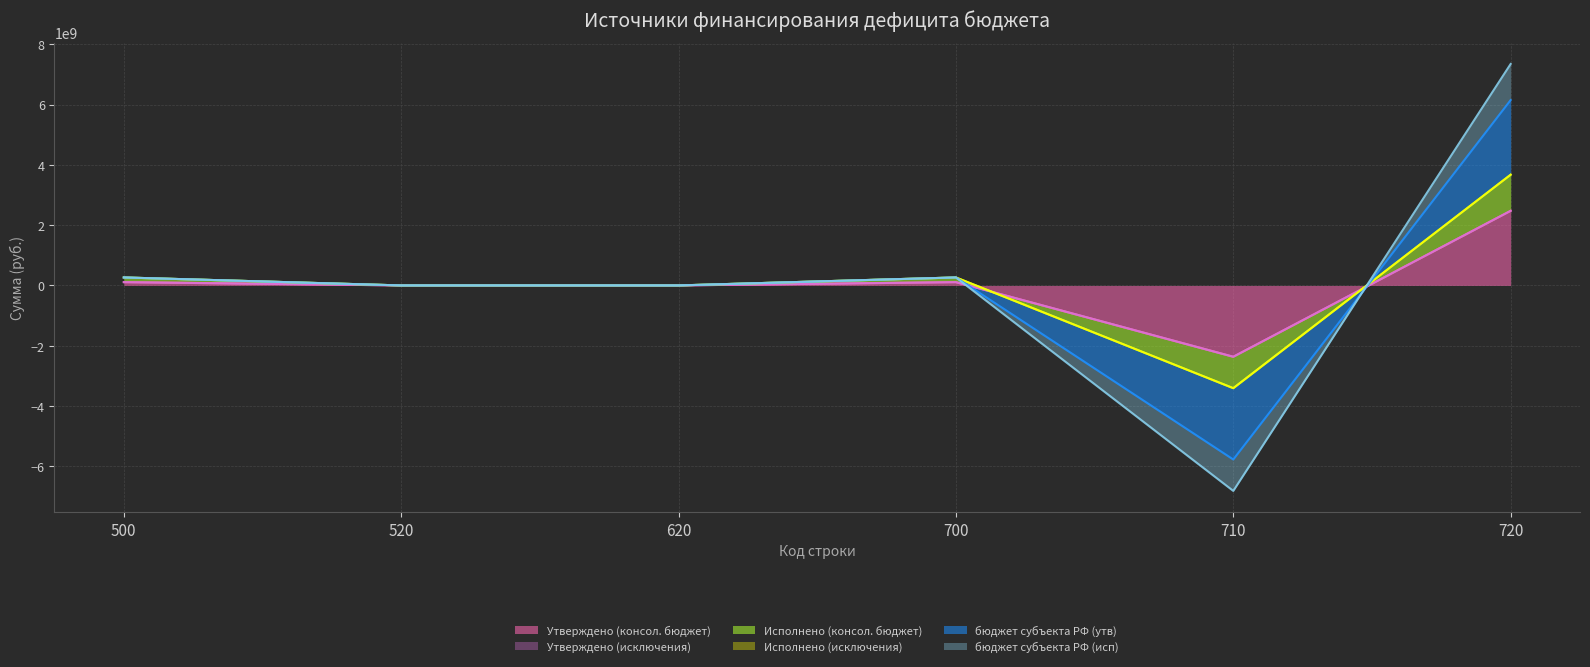

True or false: Утверждено (консол. бюджет) has a value of -4188392482.9 at 710.

False